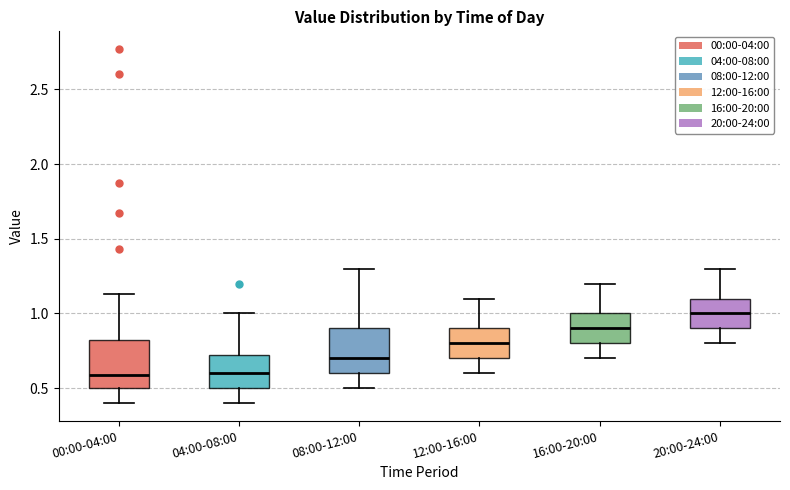

Which box's median line is the highest?

20:00-24:00